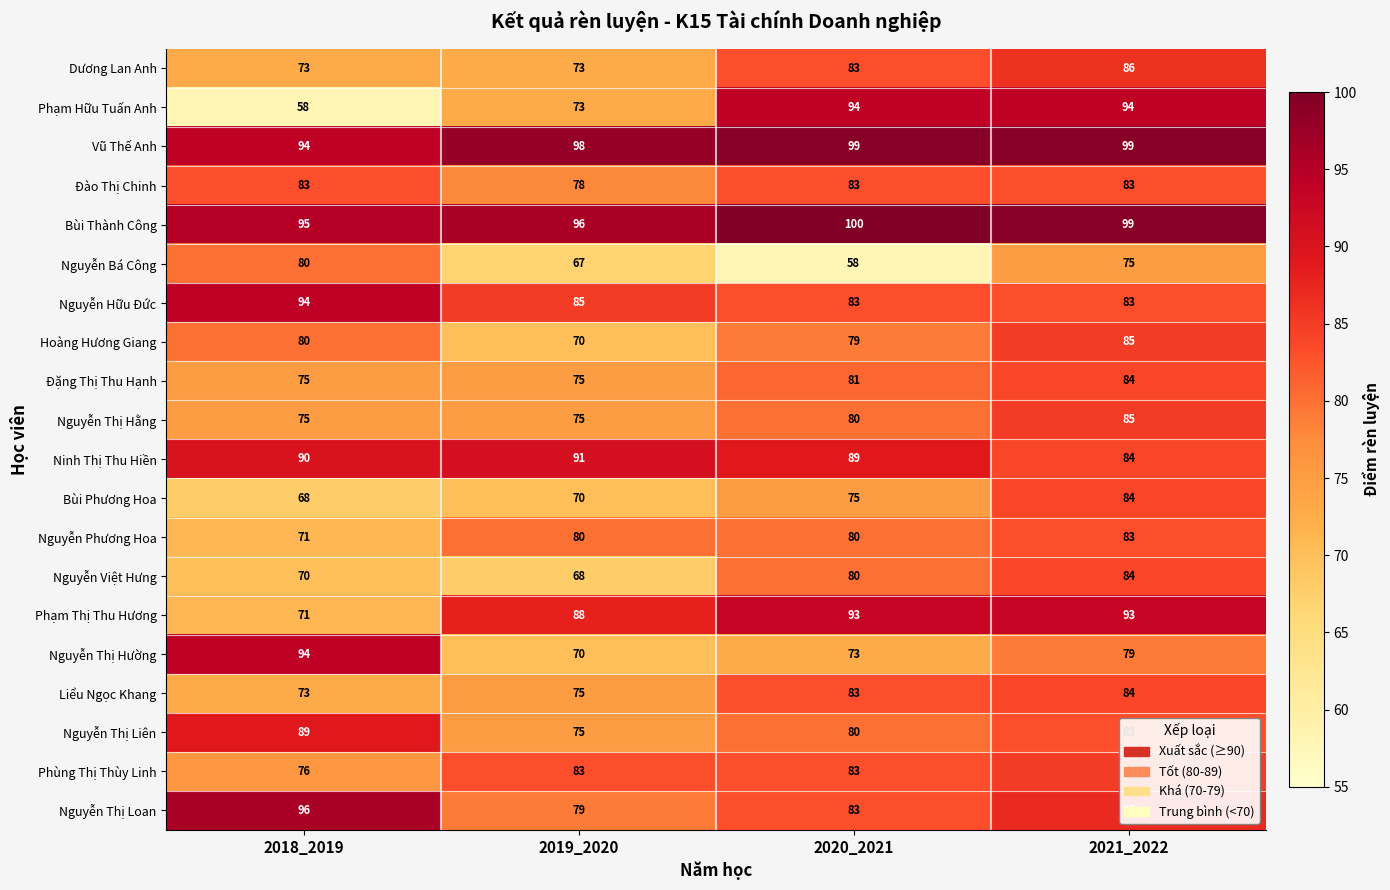

Which series has the widest spread of values?

Phạm Hữu Tuấn Anh